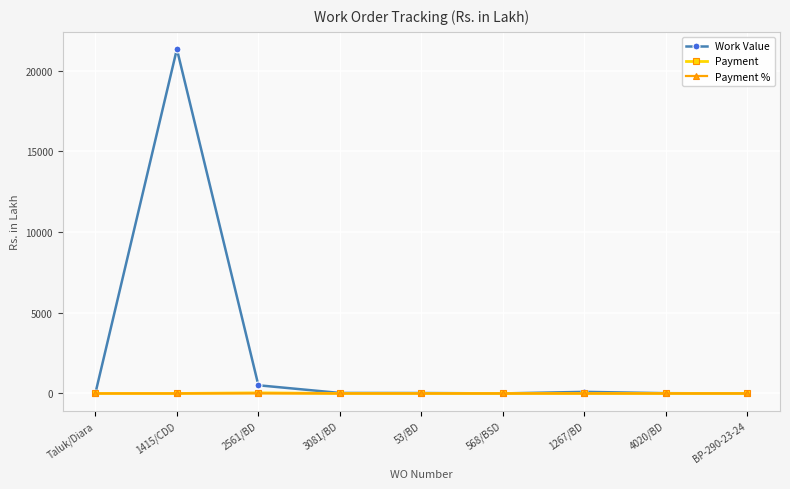

What is the value of the Payment point at the 3rd from the left?

37.7